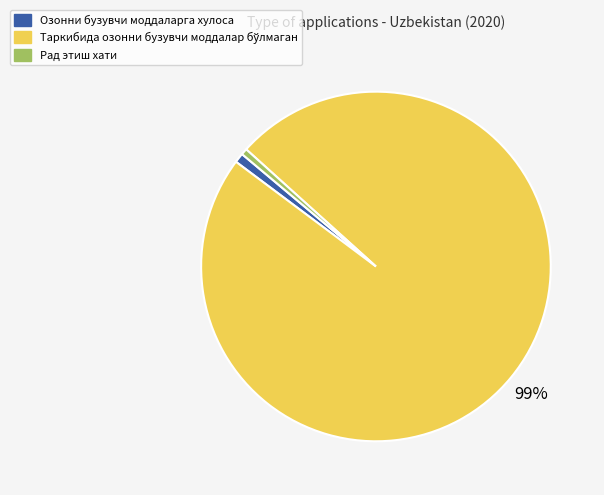

Is Рад этиш хати the majority of the pie?

No